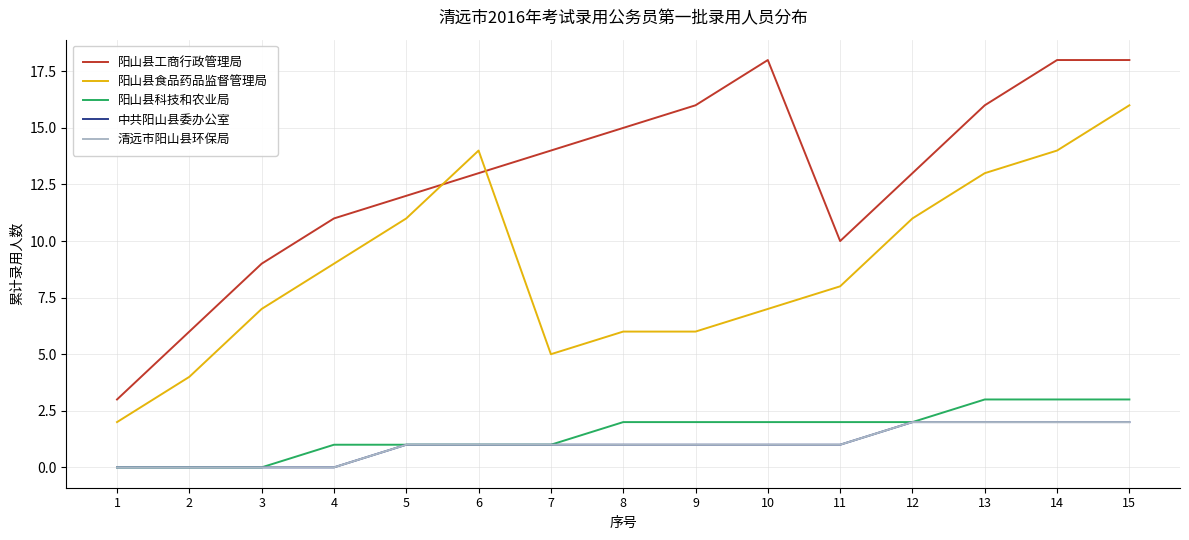

Where does the 中共阳山县委办公室 series first go above 1?

12